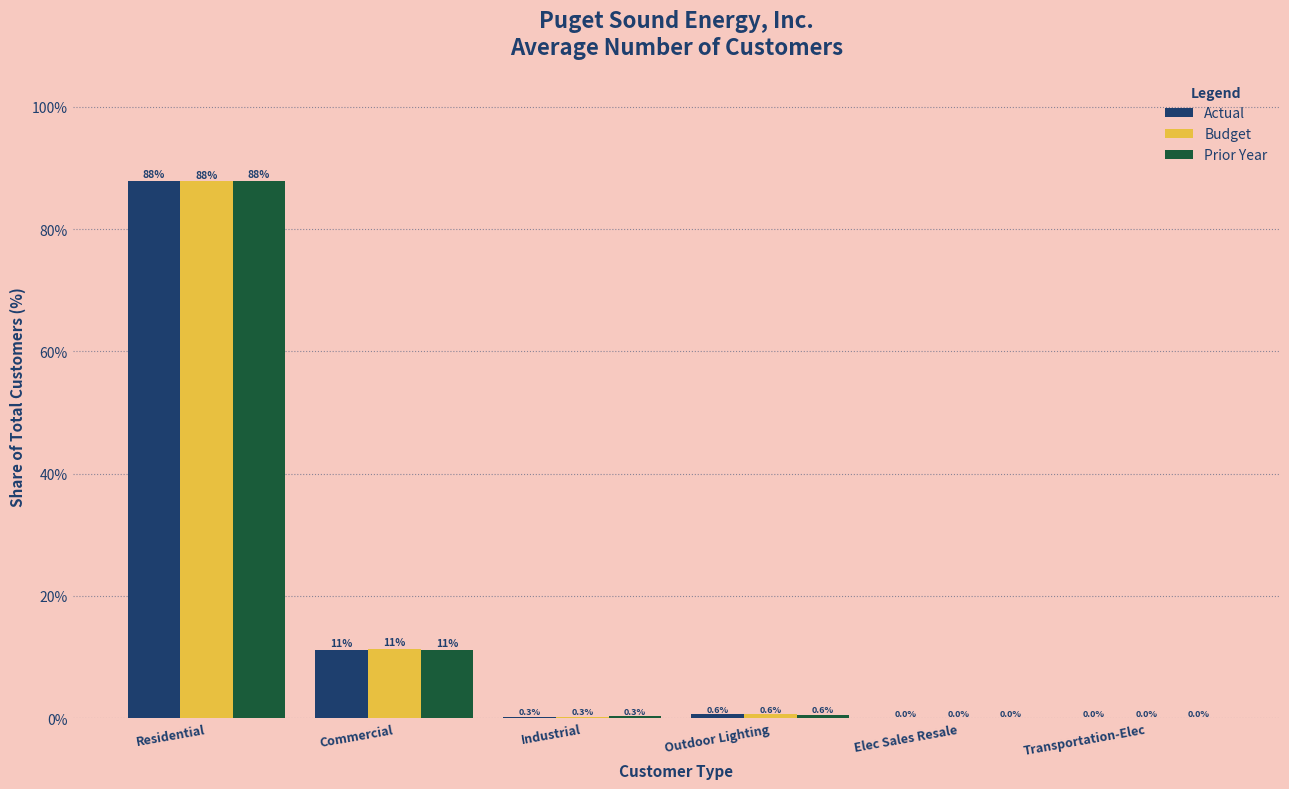

At which label is Actual closest to 43?

Commercial